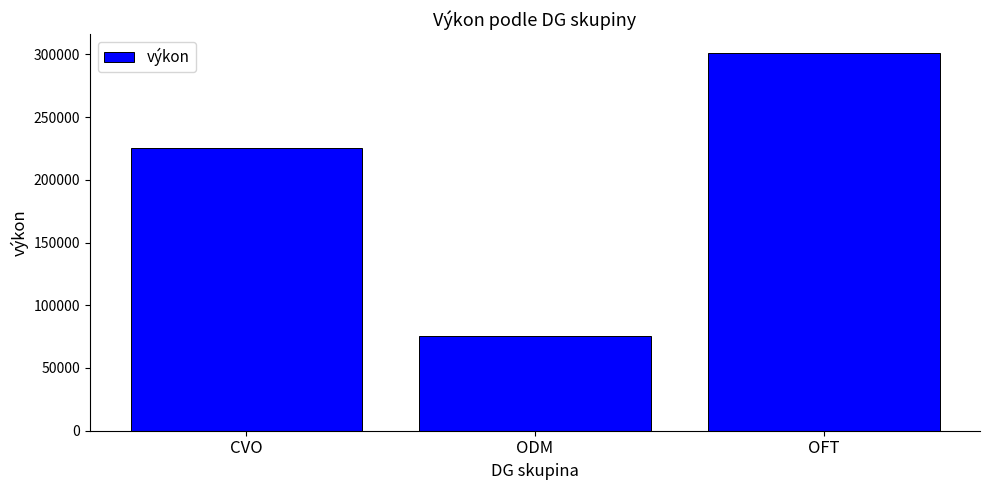

Count the values in the range 75231 to 300924.

3